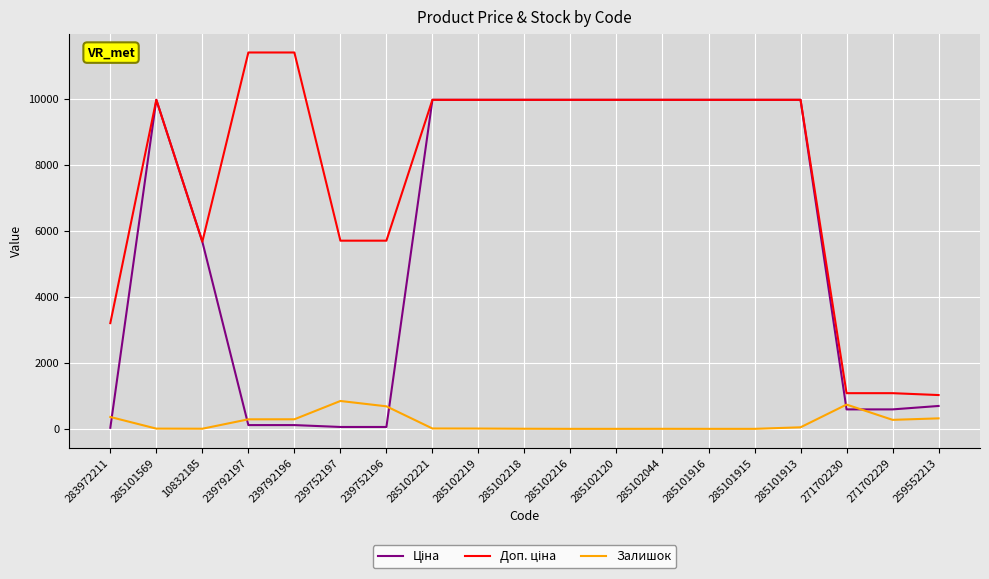

At how many categories does at least one series exceed 5054?

15